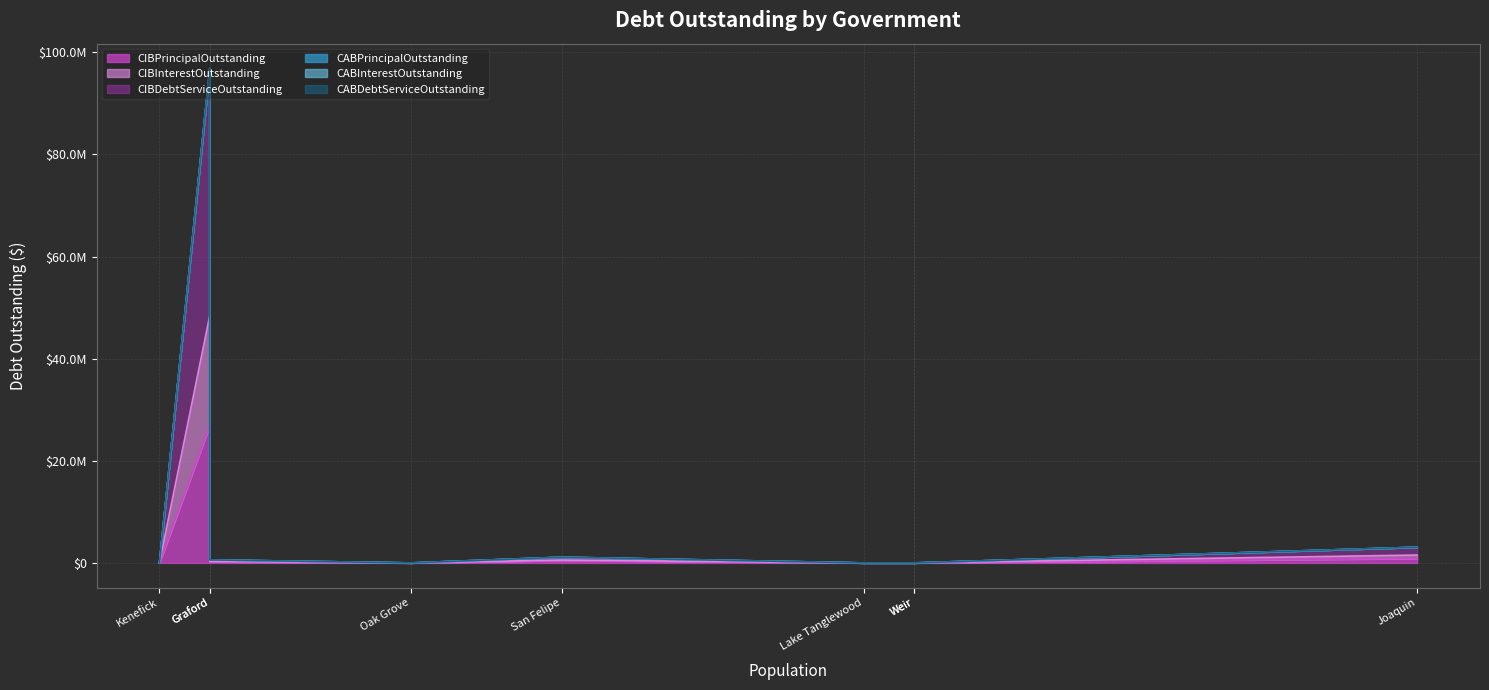

At how many categories does at least one series exceed 38845743?

1